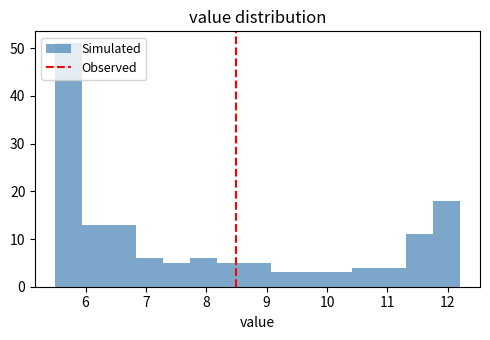

Reading left to right, list every bar in this chart as the range it spans on the x-axis followed by its height. Neither the bar edges nor the heights are printed on the chart, so give them approximately, as read against the axes.

5.5 to 5.9: 51
5.9 to 6.4: 13
6.4 to 6.8: 13
6.8 to 7.3: 6
7.3 to 7.7: 5
7.7 to 8.2: 6
8.2 to 8.6: 5
8.6 to 9.1: 5
9.1 to 9.5: 3
9.5 to 10.0: 3
10.0 to 10.4: 3
10.4 to 10.9: 4
10.9 to 11.3: 4
11.3 to 11.8: 11
11.8 to 12.2: 18